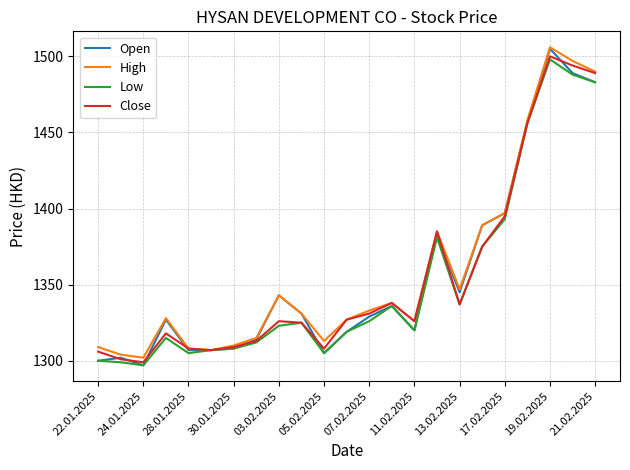

Reading right to left, list all the values displayed in this chart.

Open: 1483	1489	1505	1457	1397	1389	1345	1383	1320	1336	1329	1319	1305	1331	1343	1314	1308	1307	1307	1327	1297	1302	1300
High: 1490	1497	1506	1458	1397	1389	1347	1385	1326	1338	1333	1327	1313	1331	1343	1315	1310	1307	1308	1328	1302	1304	1309
Low: 1483	1488	1498	1456	1393	1375	1337	1381	1320	1336	1326	1319	1305	1325	1323	1312	1308	1307	1305	1315	1297	1299	1300
Close: 1489	1494	1500	1456	1395	1375	1337	1385	1326	1338	1331	1327	1308	1325	1326	1313	1309	1307	1308	1318	1299	1301	1306